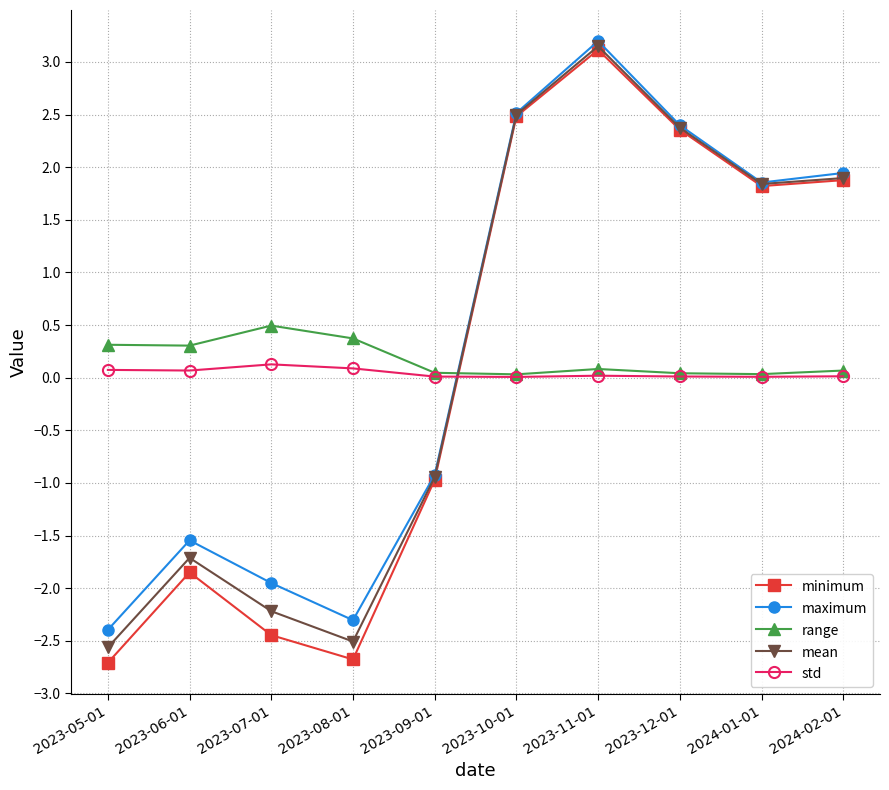

What is the difference between the second highest and second lowest values in the maximum series?

4.8